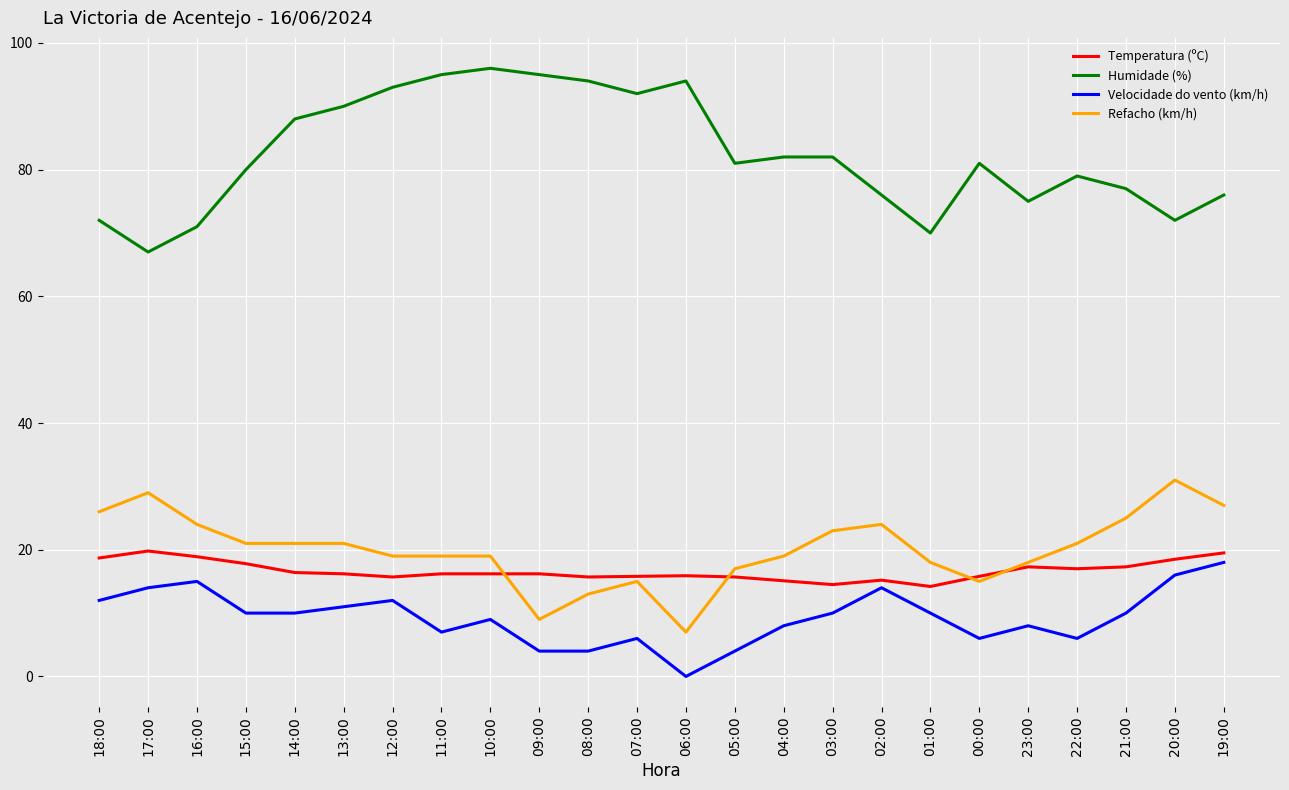

Where is the first local maximum for Velocidade do vento (km/h)?

16:00